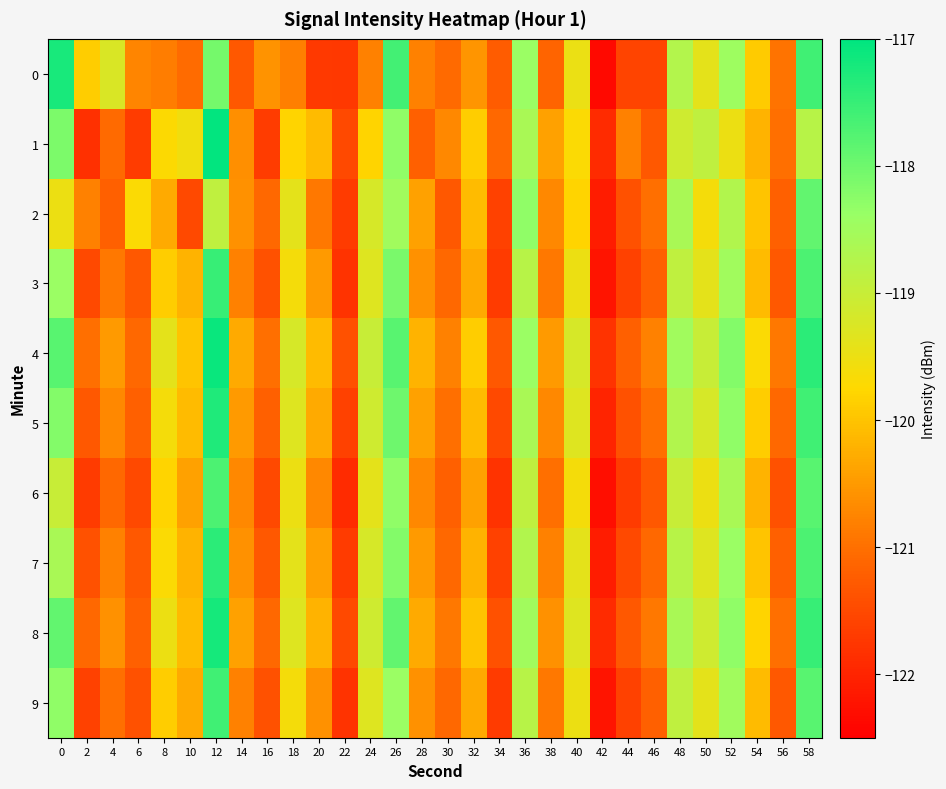

Reading left to right, list all the values displayed in this chart.

0: 0=-117.2	2=-119.9	4=-119.2	6=-120.7	8=-120.8	10=-121.0	12=-118.1	14=-121.3	16=-120.6	18=-120.8	20=-121.7	22=-121.7	24=-120.8	26=-117.6	28=-120.8	30=-121.1	32=-120.6	34=-121.2	36=-118.4	38=-121.1	40=-119.5	42=-122.4	44=-121.6	46=-121.6	48=-118.7	50=-119.4	52=-118.5	54=-119.9	56=-121.0	58=-117.6
1: 0=-118.1	2=-121.8	4=-121.1	6=-121.7	8=-119.7	10=-119.6	12=-117.0	14=-120.6	16=-121.7	18=-119.8	20=-120.1	22=-121.5	24=-119.8	26=-118.3	28=-121.2	30=-120.7	32=-119.9	34=-121.1	36=-118.6	38=-120.4	40=-119.7	42=-121.9	44=-120.8	46=-121.3	48=-119.1	50=-118.9	52=-119.5	54=-120.2	56=-121.0	58=-118.8
2: 0=-119.5	2=-120.8	4=-121.2	6=-119.7	8=-120.3	10=-121.5	12=-118.9	14=-120.6	16=-121.1	18=-119.4	20=-120.9	22=-121.7	24=-119.2	26=-118.5	28=-120.4	30=-121.3	32=-120.1	34=-121.6	36=-118.3	38=-120.7	40=-119.8	42=-122.1	44=-121.4	46=-121.0	48=-118.6	50=-119.6	52=-118.7	54=-120.0	56=-121.2	58=-117.9
3: 0=-118.4	2=-121.5	4=-120.9	6=-121.3	8=-119.9	10=-120.2	12=-117.5	14=-120.8	16=-121.4	18=-119.6	20=-120.5	22=-121.8	24=-119.3	26=-118.1	28=-120.6	30=-121.1	32=-120.3	34=-121.7	36=-118.8	38=-120.9	40=-119.5	42=-122.2	44=-121.6	46=-121.2	48=-118.9	50=-119.4	52=-118.5	54=-120.1	56=-121.3	58=-117.7
4: 0=-117.8	2=-121.0	4=-120.5	6=-121.1	8=-119.4	10=-120.0	12=-117.1	14=-120.3	16=-121.0	18=-119.2	20=-120.1	22=-121.4	24=-119.0	26=-117.8	28=-120.2	30=-120.8	32=-119.9	34=-121.3	36=-118.4	38=-120.5	40=-119.2	42=-121.8	44=-121.2	46=-120.8	48=-118.5	50=-119.0	52=-118.2	54=-119.7	56=-120.9	58=-117.4
5: 0=-118.2	2=-121.3	4=-120.7	6=-121.2	8=-119.6	10=-120.1	12=-117.3	14=-120.5	16=-121.2	18=-119.3	20=-120.3	22=-121.6	24=-119.1	26=-118.0	28=-120.4	30=-121.0	32=-120.1	34=-121.5	36=-118.6	38=-120.7	40=-119.3	42=-122.0	44=-121.4	46=-121.0	48=-118.7	50=-119.2	52=-118.3	54=-119.9	56=-121.1	58=-117.6
6: 0=-119.0	2=-121.7	4=-121.1	6=-121.5	8=-119.8	10=-120.4	12=-117.7	14=-120.7	16=-121.5	18=-119.5	20=-120.7	22=-121.9	24=-119.4	26=-118.3	28=-120.7	30=-121.2	32=-120.4	34=-121.8	36=-118.9	38=-121.0	40=-119.6	42=-122.3	44=-121.7	46=-121.3	48=-119.0	50=-119.5	52=-118.6	54=-120.2	56=-121.4	58=-117.8
7: 0=-118.6	2=-121.4	4=-120.8	6=-121.3	8=-119.7	10=-120.2	12=-117.4	14=-120.6	16=-121.3	18=-119.4	20=-120.4	22=-121.7	24=-119.2	26=-118.2	28=-120.5	30=-121.1	32=-120.2	34=-121.6	36=-118.7	38=-120.8	40=-119.4	42=-122.1	44=-121.5	46=-121.1	48=-118.8	50=-119.3	52=-118.4	54=-120.0	56=-121.2	58=-117.7
8: 0=-117.9	2=-121.1	4=-120.6	6=-121.2	8=-119.5	10=-120.1	12=-117.2	14=-120.4	16=-121.1	18=-119.3	20=-120.2	22=-121.5	24=-119.1	26=-117.9	28=-120.3	30=-120.9	32=-120.0	34=-121.4	36=-118.5	38=-120.6	40=-119.3	42=-121.9	44=-121.3	46=-120.9	48=-118.6	50=-119.1	52=-118.3	54=-119.8	56=-121.0	58=-117.5
9: 0=-118.3	2=-121.6	4=-121.0	6=-121.4	8=-119.9	10=-120.3	12=-117.6	14=-120.8	16=-121.4	18=-119.6	20=-120.6	22=-121.8	24=-119.3	26=-118.4	28=-120.6	30=-121.1	32=-120.3	34=-121.7	36=-118.8	38=-120.9	40=-119.5	42=-122.2	44=-121.6	46=-121.2	48=-118.9	50=-119.4	52=-118.5	54=-120.1	56=-121.3	58=-117.8